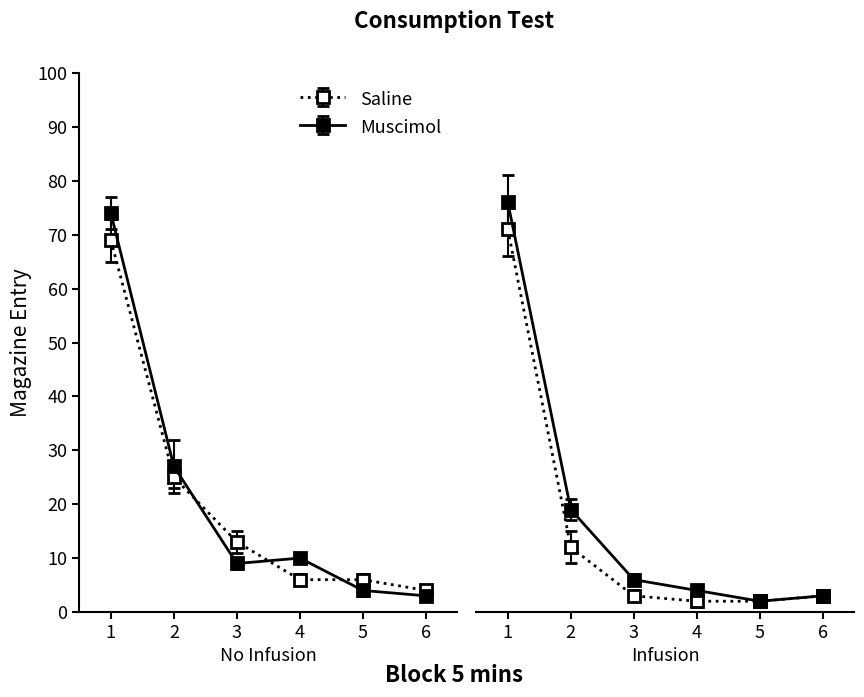

Is it true that Series_A equals 13 at 3?

True